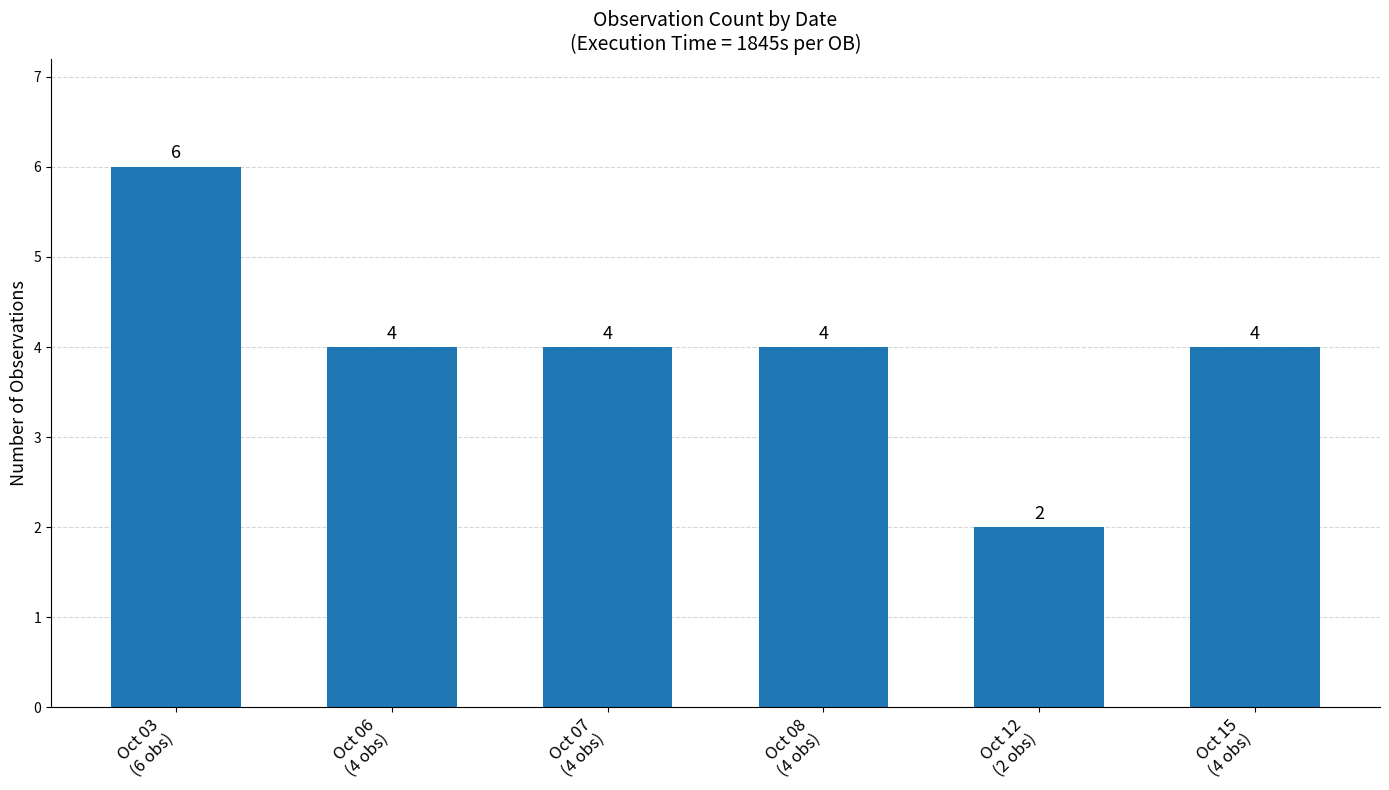

What is the smallest value displayed?

2